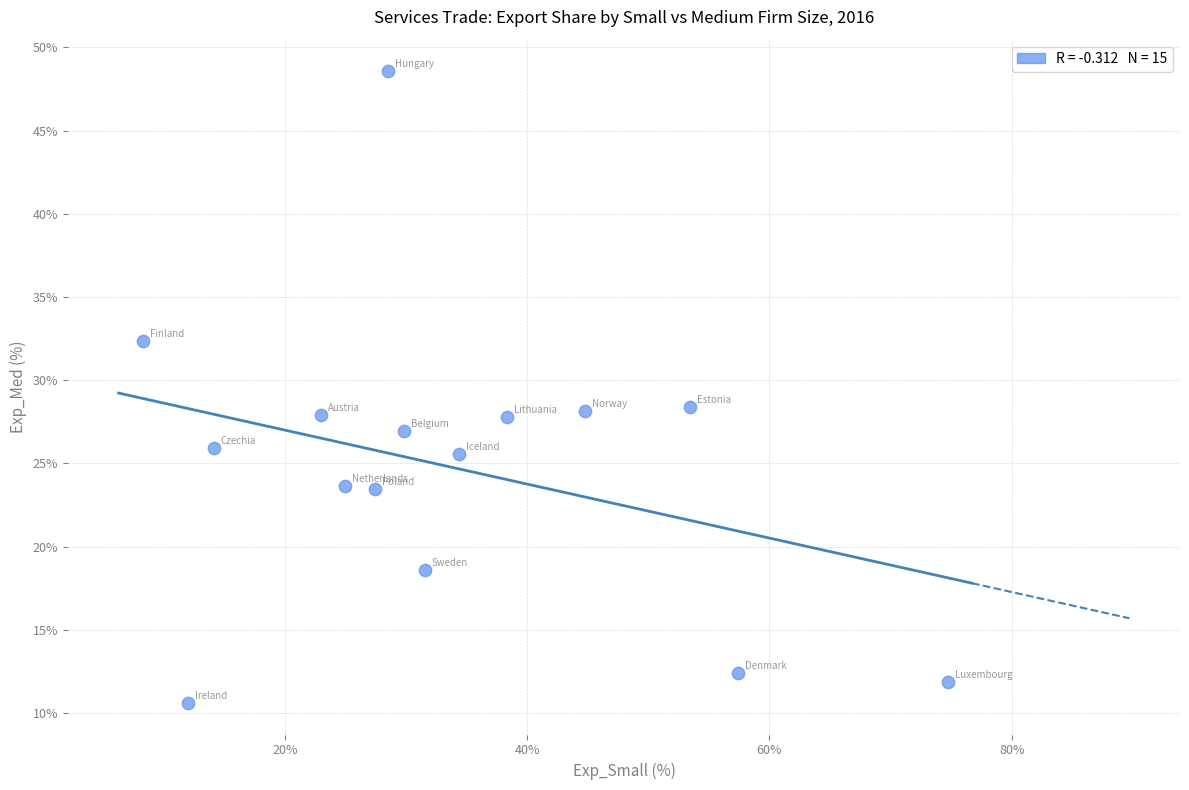

What is the range of Y values (max minus min)?

38.0